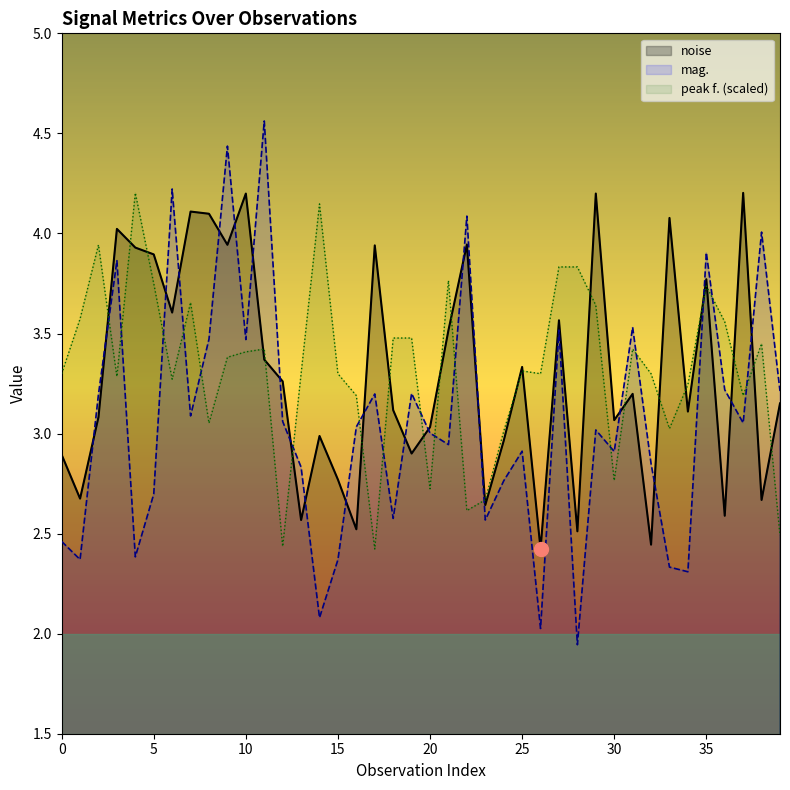

The value of mag. at 20 is 1.1. True or false?

False